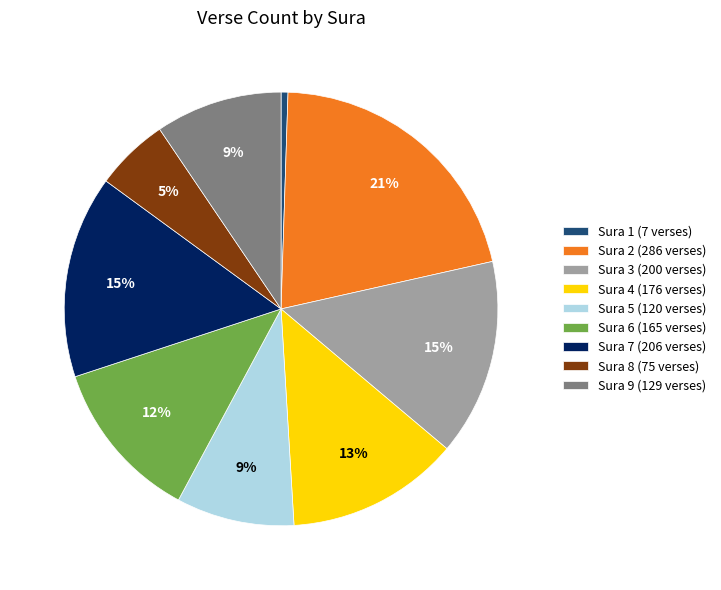

Is it true that Sura 9 is 9% of the pie?

True